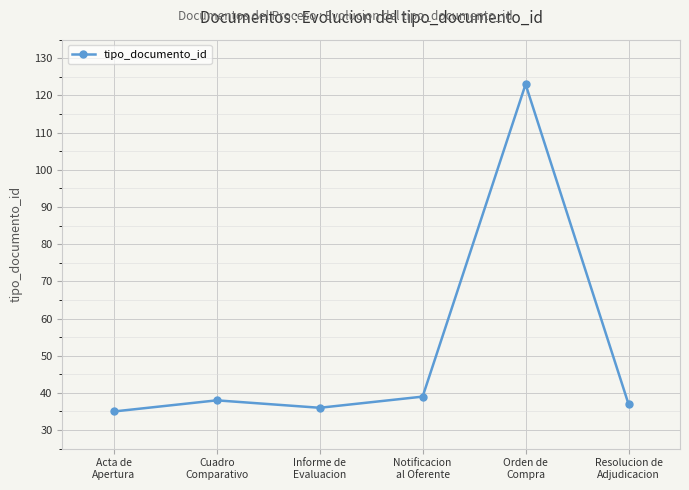

How many points are lower than both their immediate neighbors (excluding endpoints)?

1